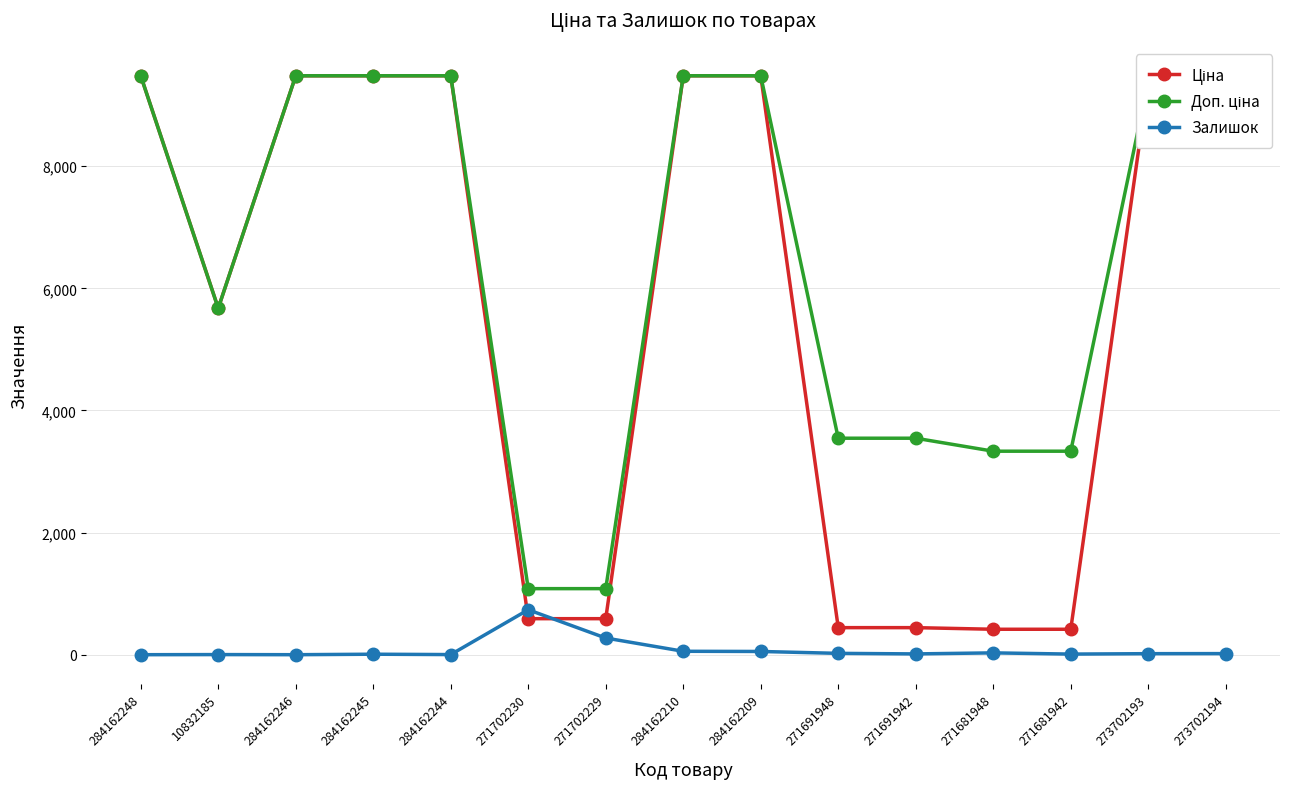

At how many categories does at least one series exceed 8499?

8